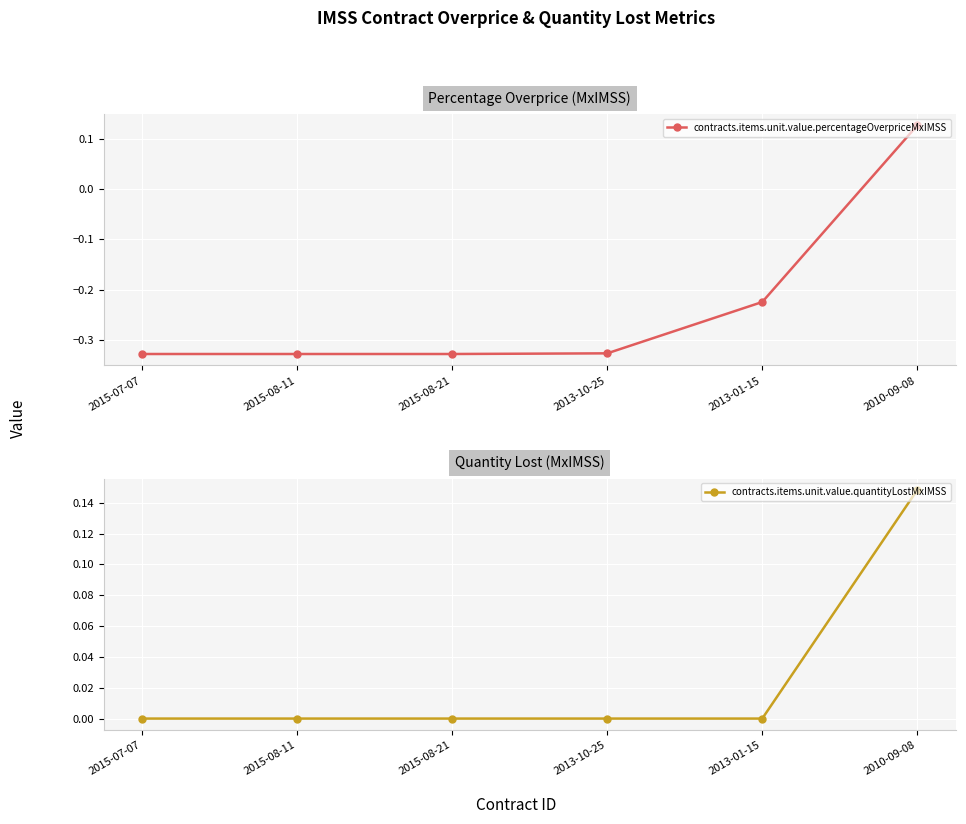

At how many categories does at least one series exceed 0?

1